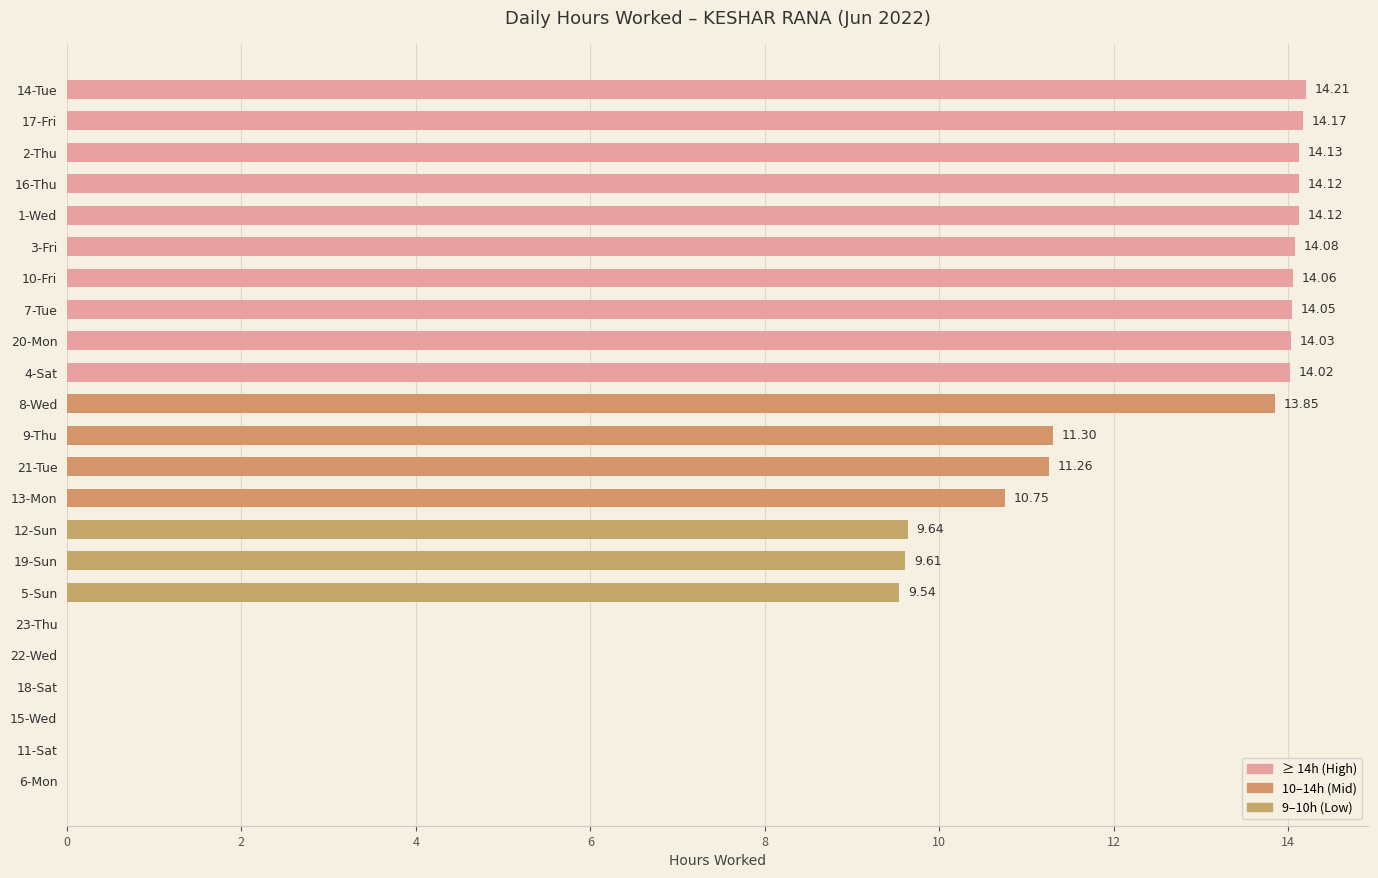

Count the number of categories in the chart.

23